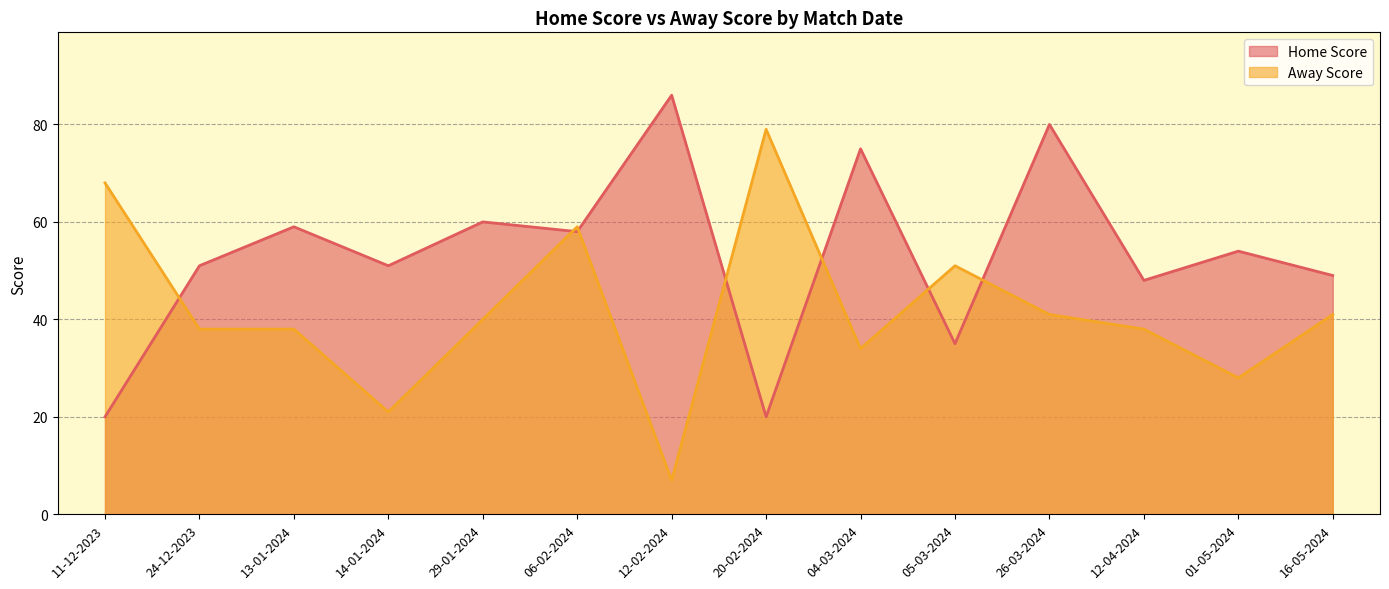

How many intersections are there between Home Score and Away Score?

7